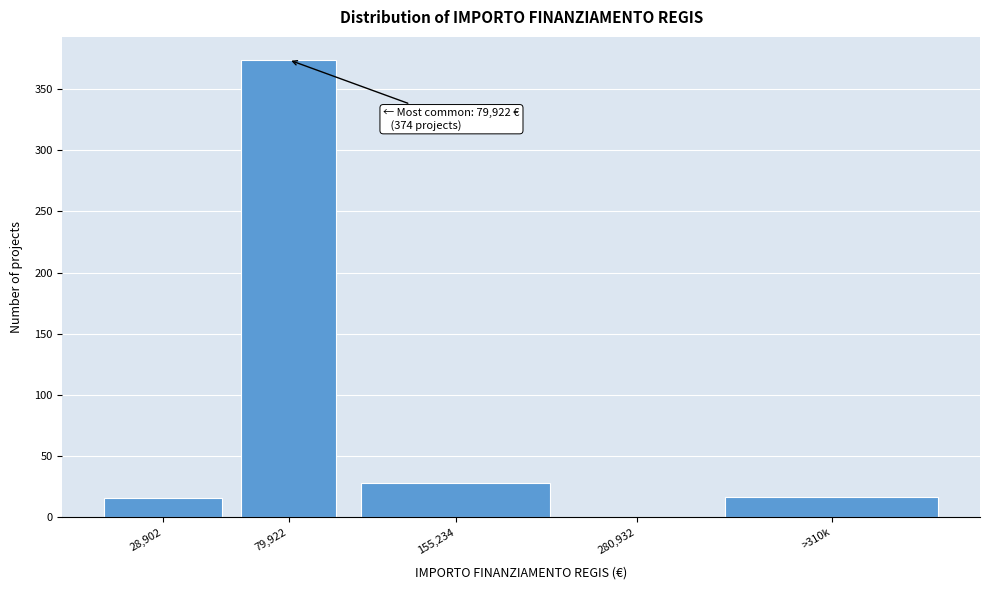

What is the change in value from 155,234 to >310k?

-11